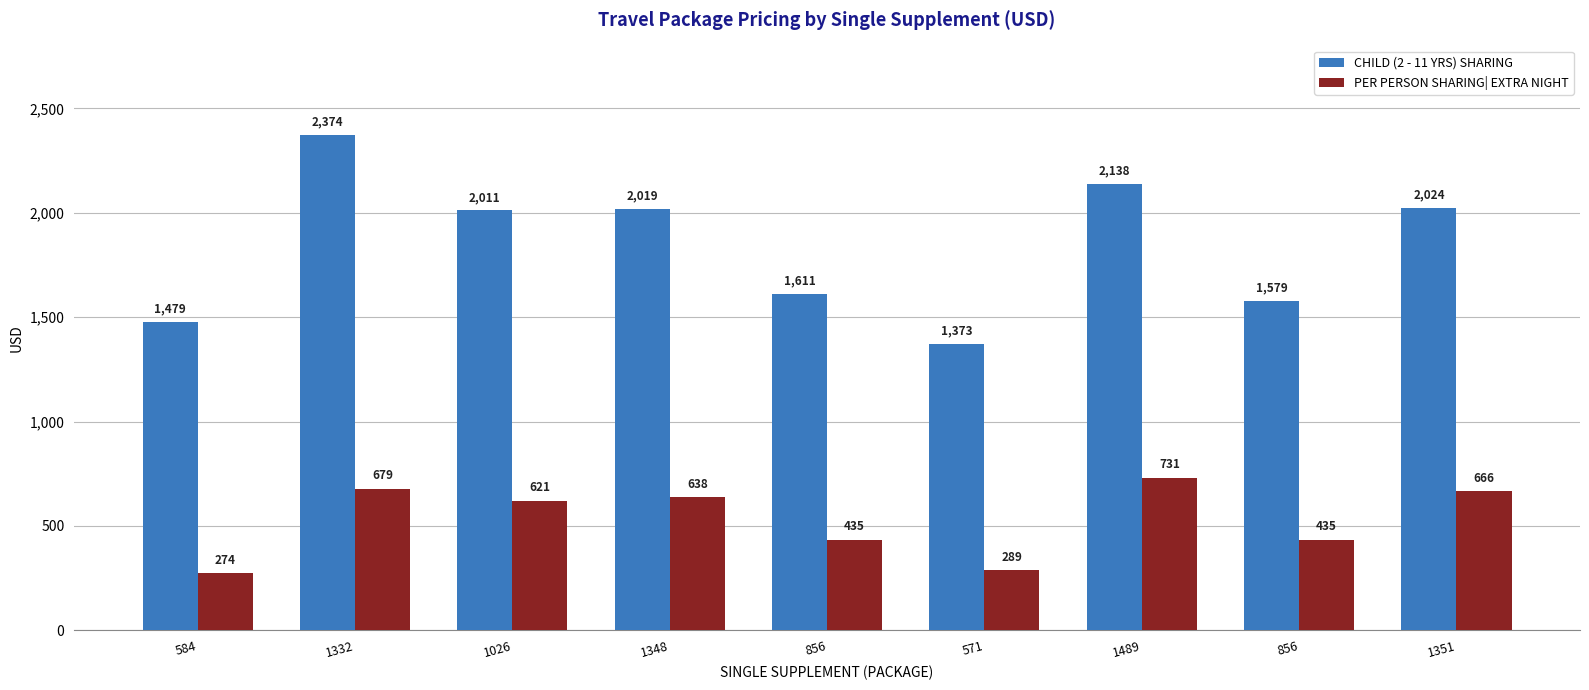

True or false: CHILD (2 - 11 YRS) SHARING has a value of 2781 at 1351.

False